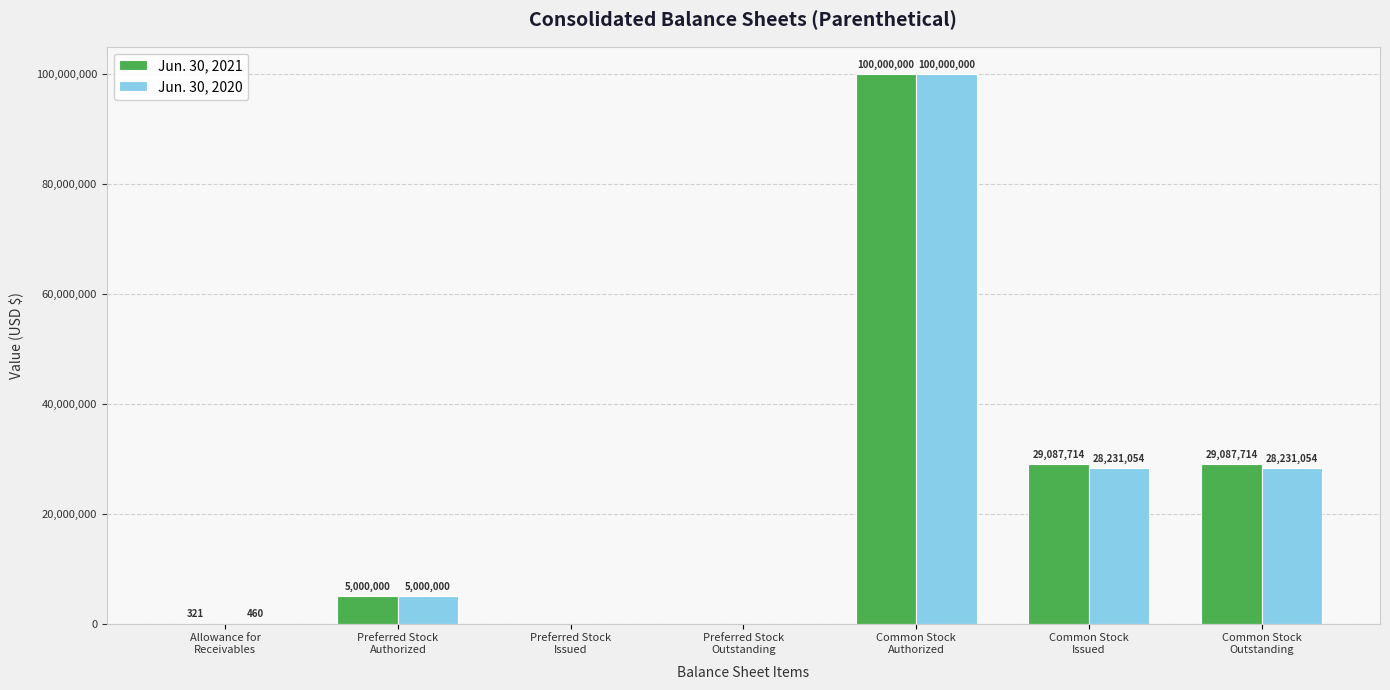

Which series has the largest total across all categories?

Jun. 30, 2021